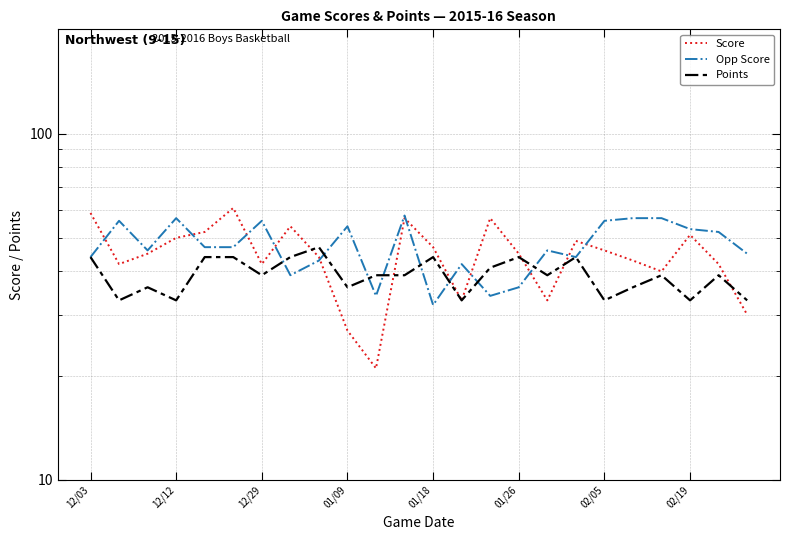

How many distinct data groups are displayed?

3